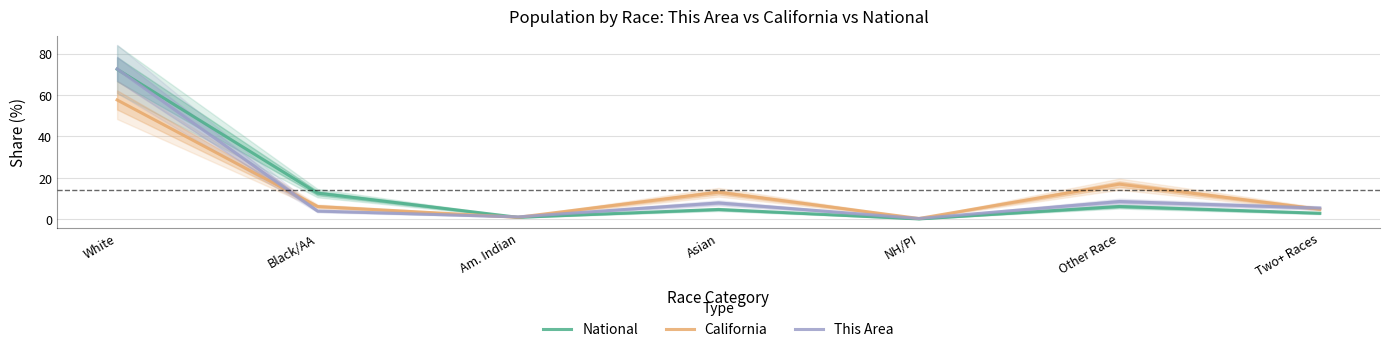

What is the average value of the California series?

14.3